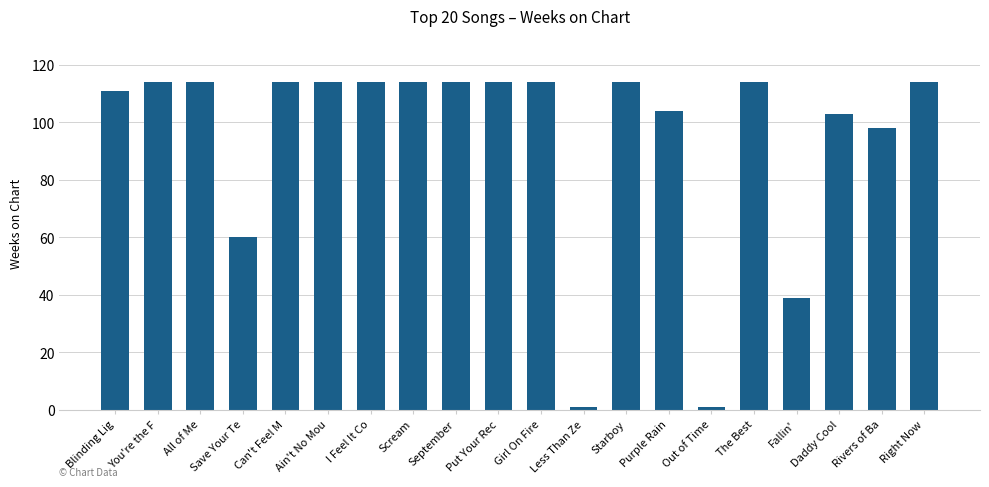

What is the difference between the maximum and minimum values?

113